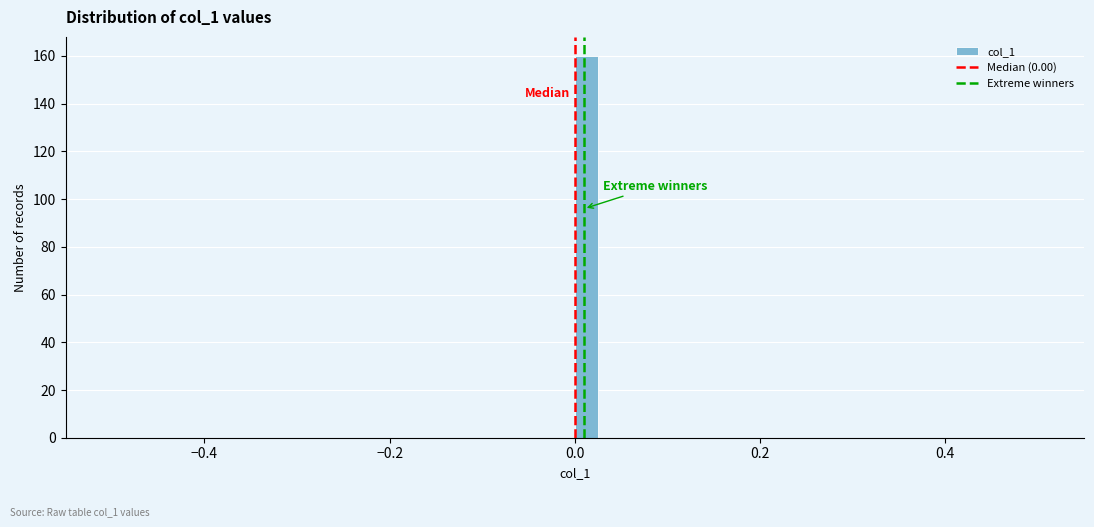

Read against the x-axis, roughly where is the centre of the tallest bar?

0.02